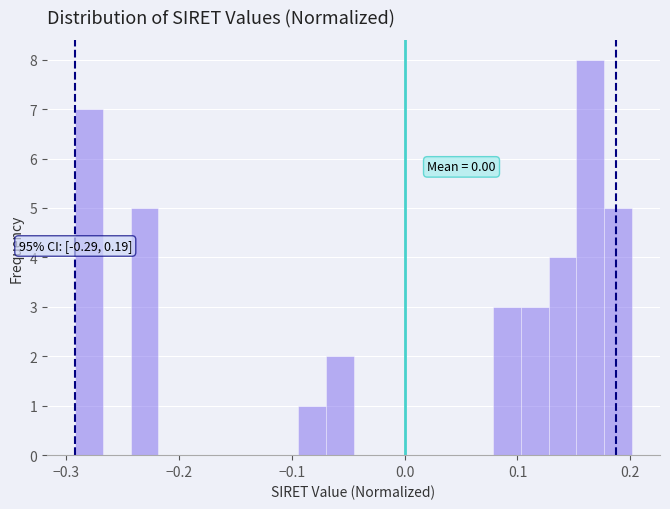

Read against the x-axis, roughly where is the centre of the tallest bar?

0.16